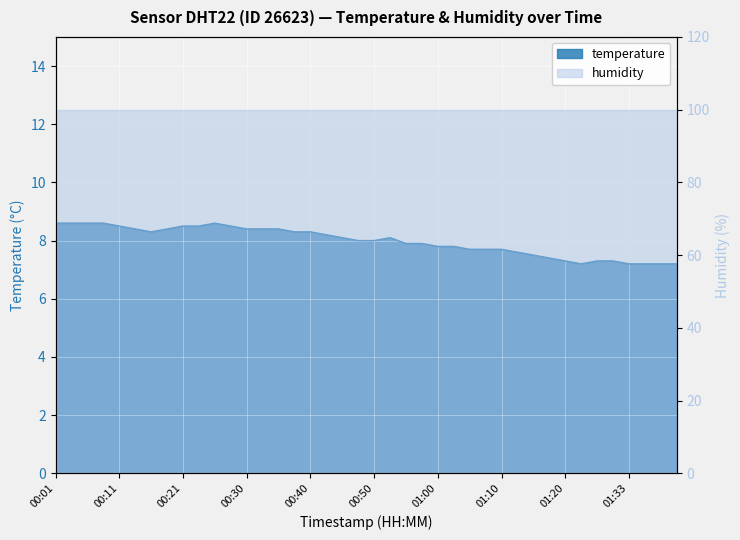

What is the ratio of the value at 01:41 to the value at 00:30?

0.9